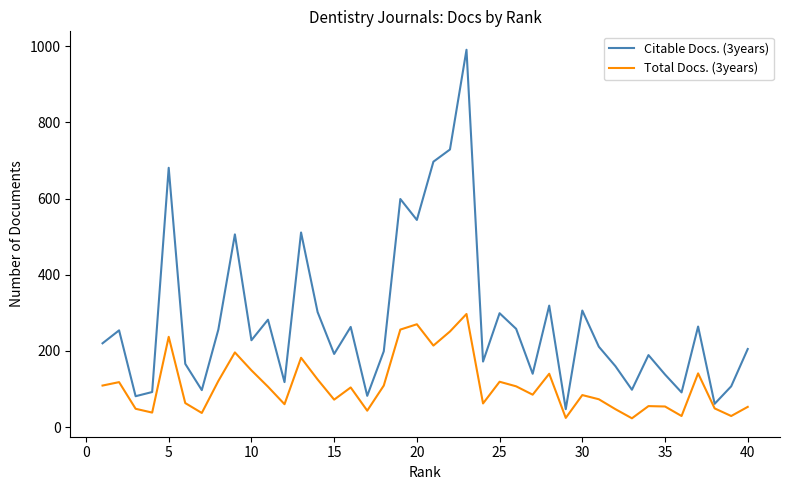

Which series has the widest spread of values?

Citable Docs. (3years)